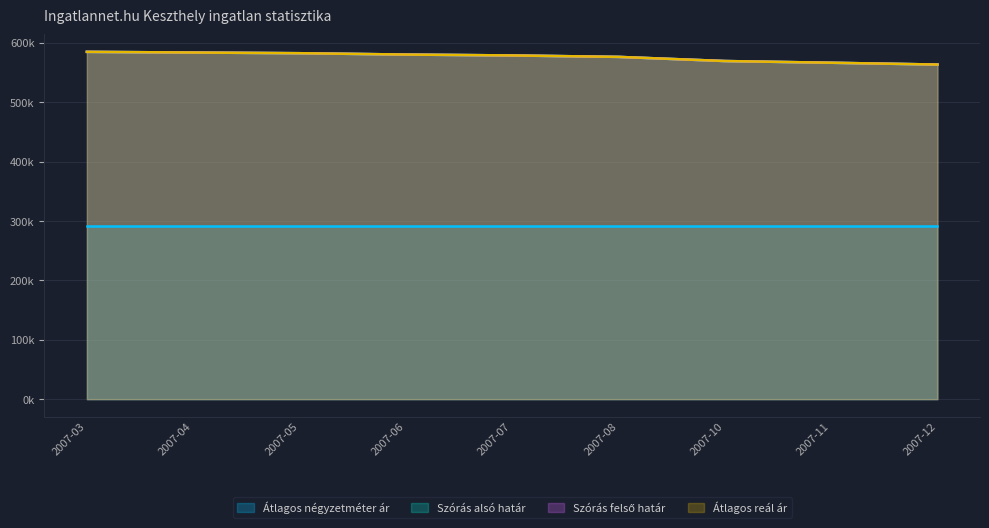

At 2007-12, list the series in order from smallest to largest.

Szórás alsó határ, Szórás felső határ, Átlagos reál ár